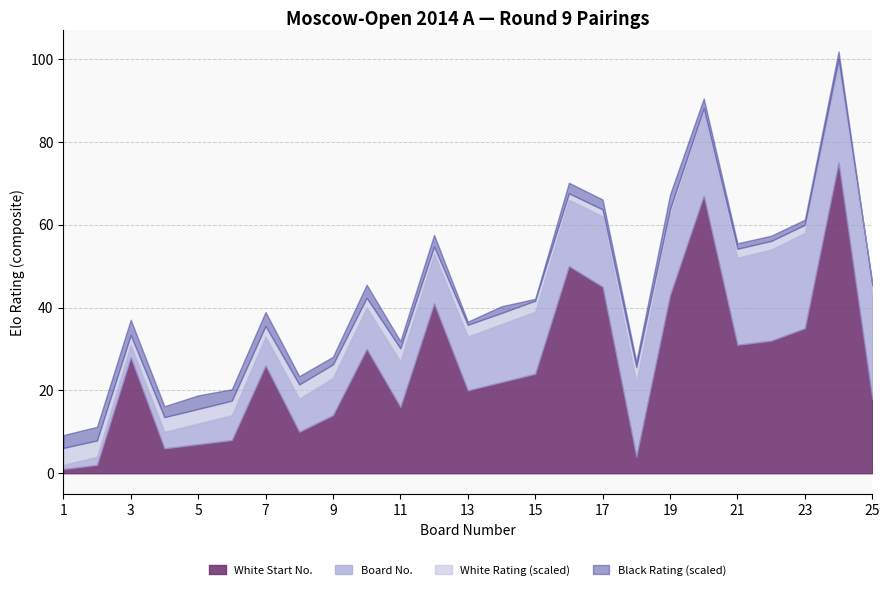

How many lines are shown in the chart?

4